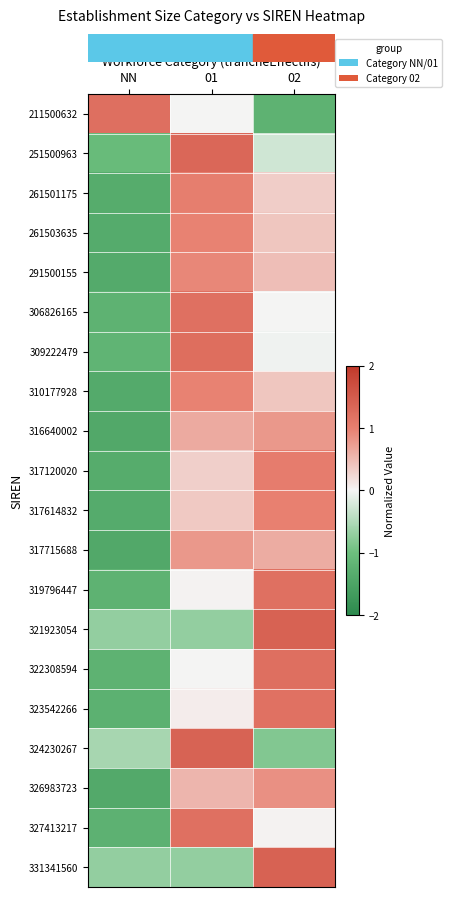

At which category does the chart reach its peak across all series?

02